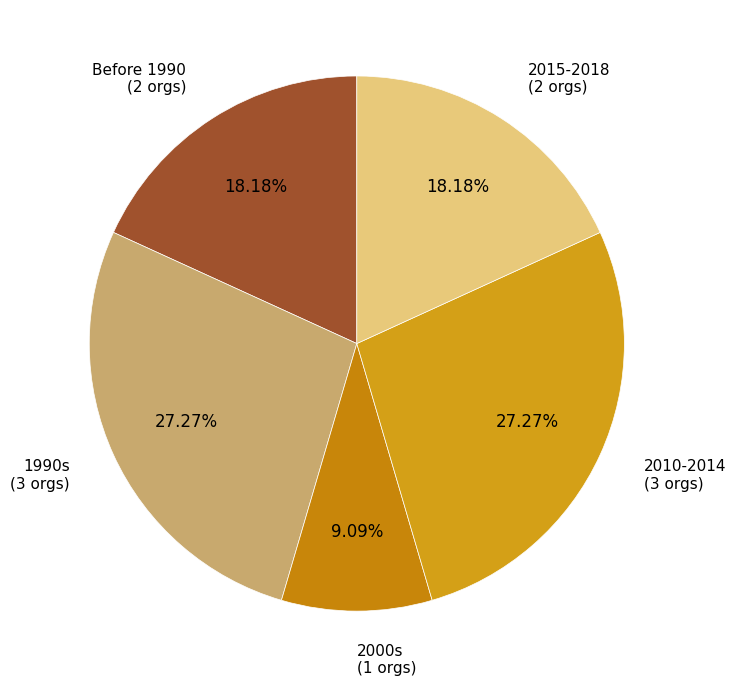

Is the sum of 2010-2014 and Before 1990 greater than half?

No